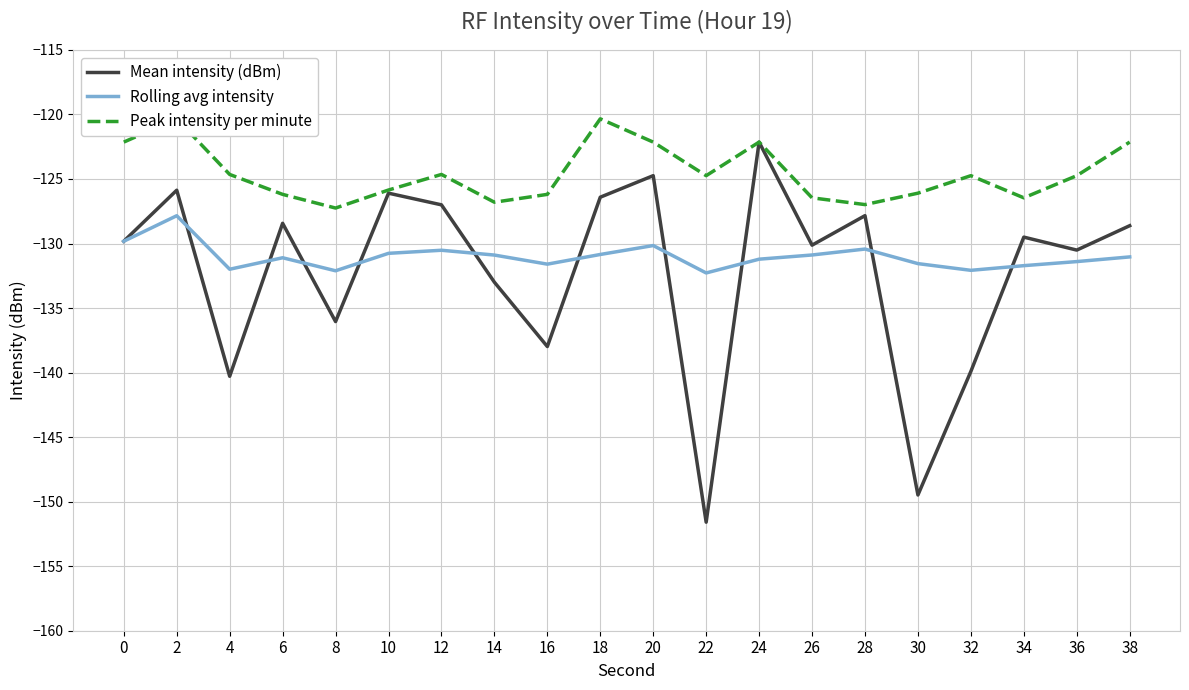

How many lines are shown in the chart?

3